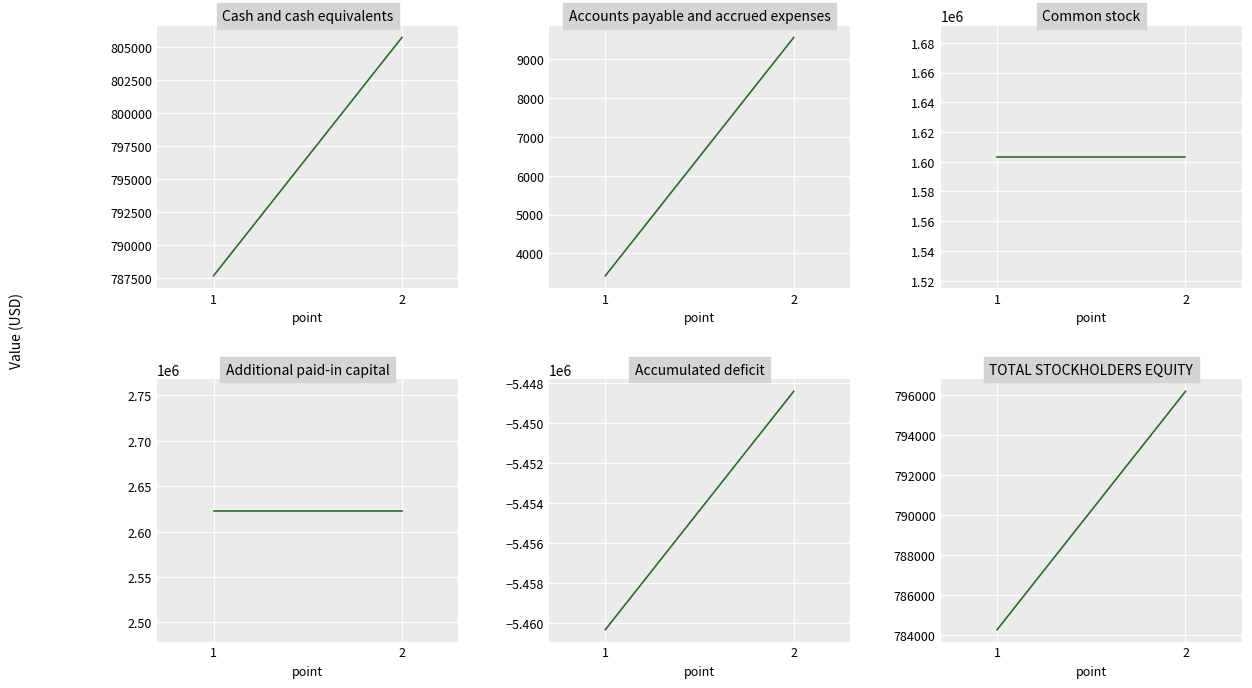

Does the chart display data point markers on the line(s)?

No